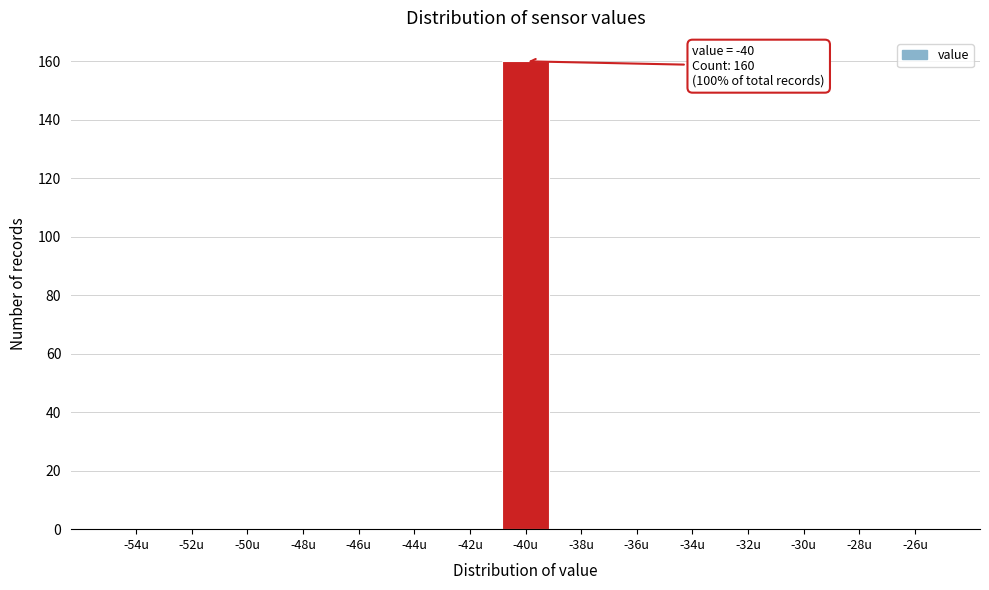

Reading left to right, list all the values displayed in this chart.

-54u=0	-52u=0	-50u=0	-48u=0	-46u=0	-44u=0	-42u=0	-40u=160	-38u=0	-36u=0	-34u=0	-32u=0	-30u=0	-28u=0	-26u=0